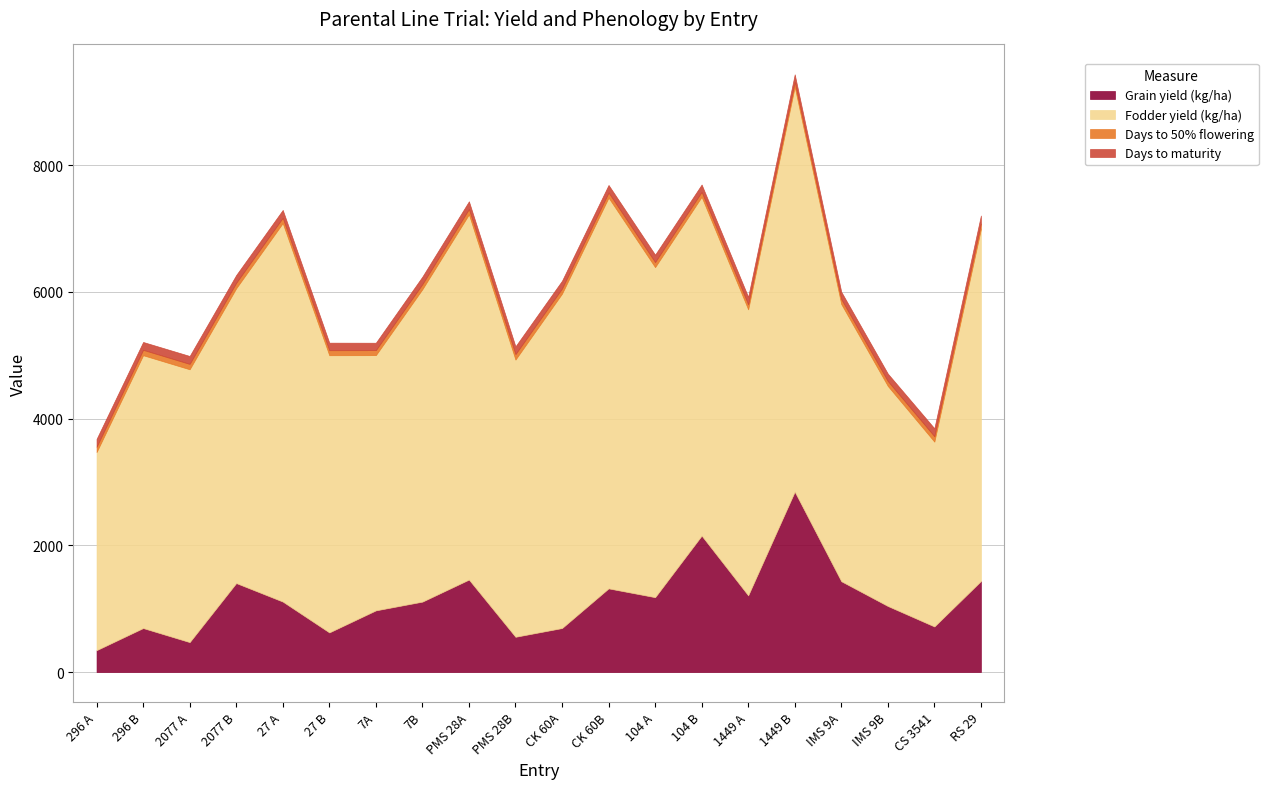

At which category does the chart reach its minimum across all series?

IMS 9B